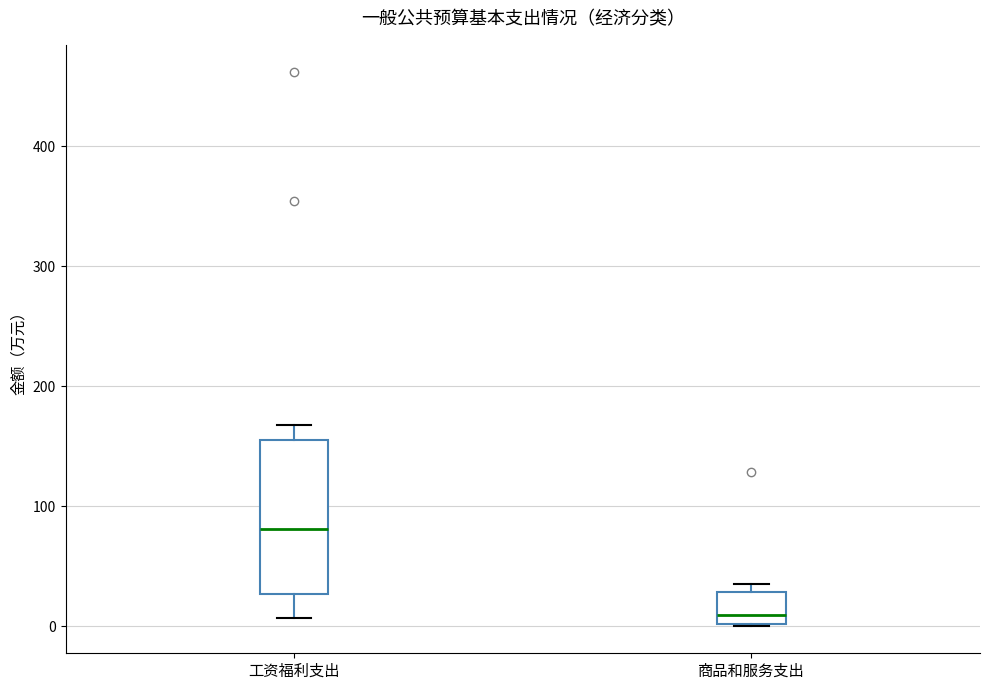

Which box's median line is the lowest?

商品和服务支出